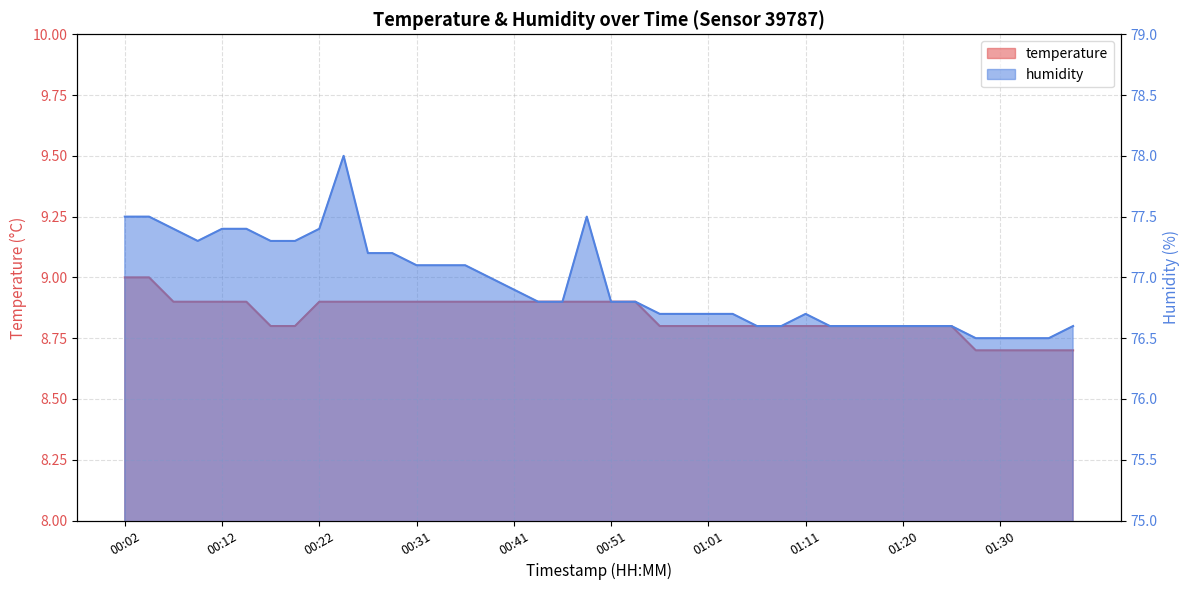

True or false: humidity has more than 1 interior local peaks.

True